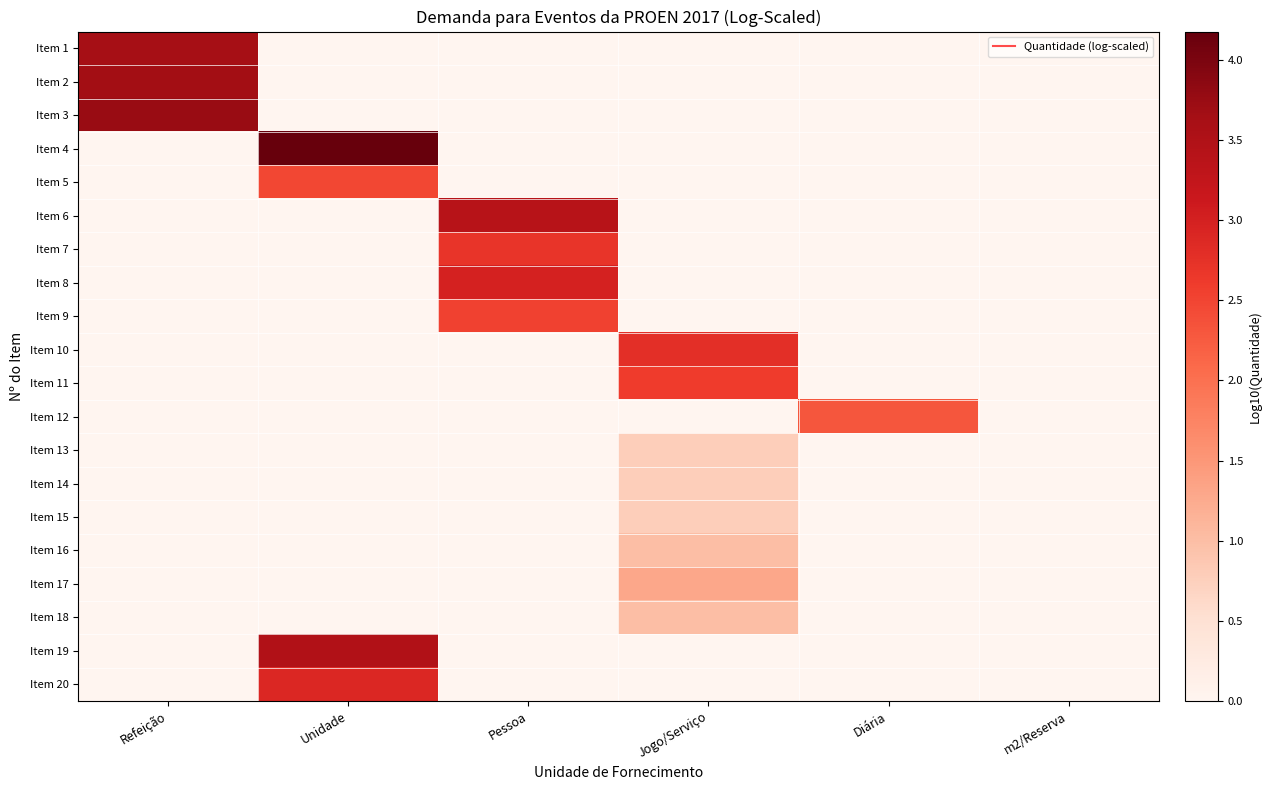

Rank the series at Jogo/Serviço from highest to lowest value.

Item 10, Item 11, Item 17, Item 16, Item 18, Item 13, Item 14, Item 15, Item 1, Item 2, Item 3, Item 4, Item 5, Item 6, Item 7, Item 8, Item 9, Item 12, Item 19, Item 20